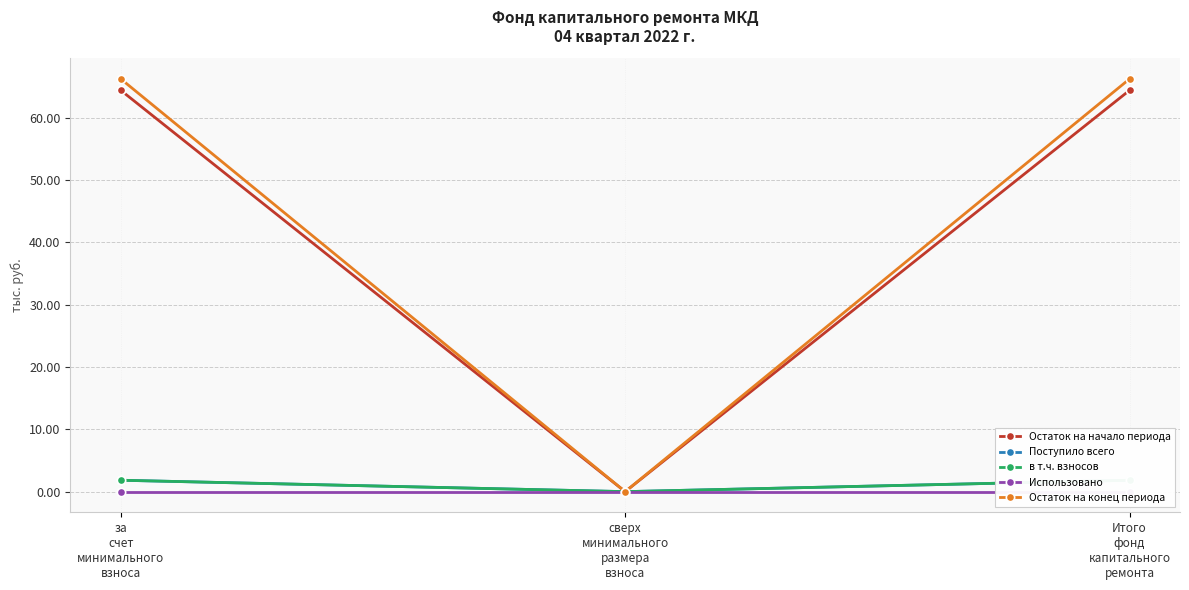

The Остаток на начало периода series shows -20.7 at сверх
минимального
размера
взноса. True or false?

False